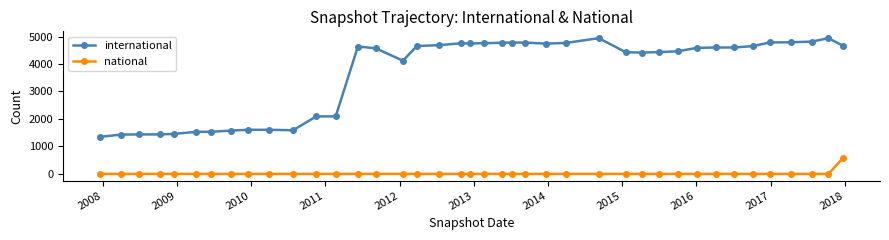

List the series in order of their peak value, highest first.

international, national